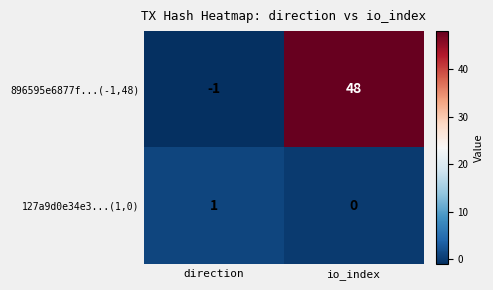

List the series in order of their overall mean, highest first.

896595e6877f...(-1,48), 127a9d0e34e3...(1,0)